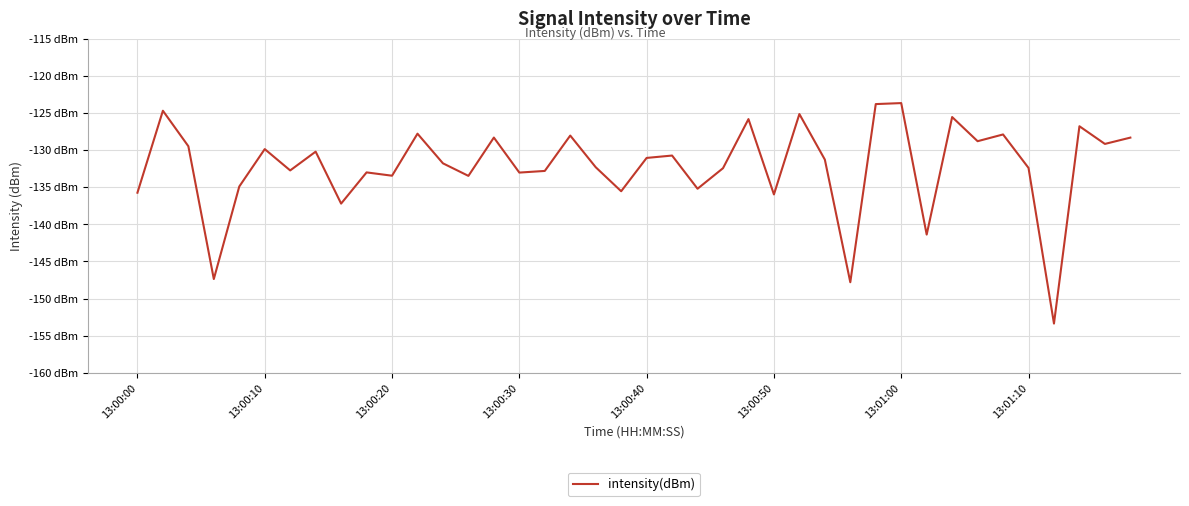

Is this an area chart (filled region under the line)?

No